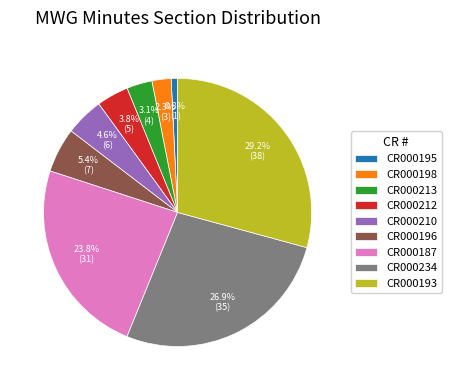

Is it true that CR000198 is 2% of the pie?

True